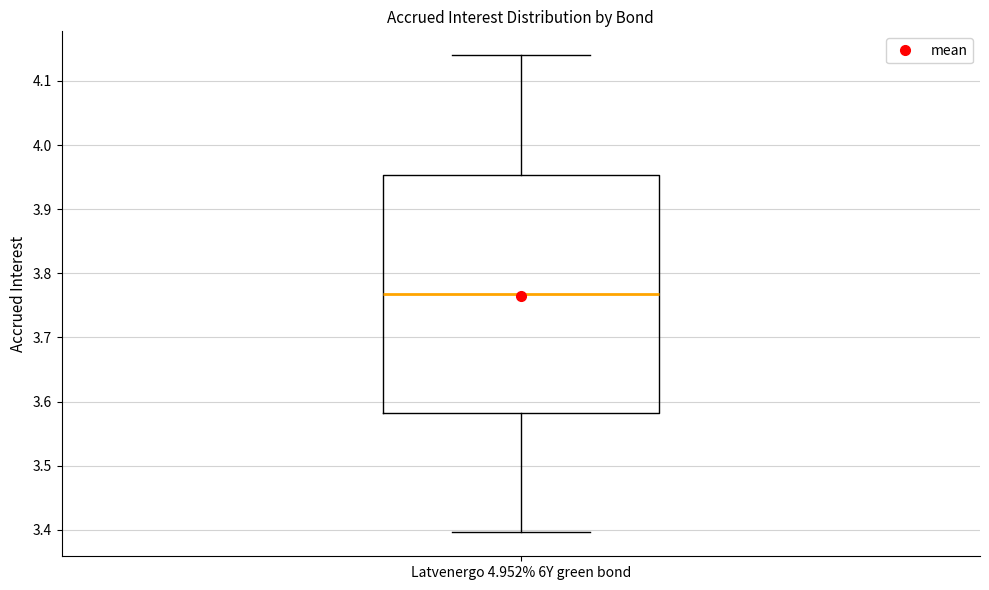

Transcribe this box plot: give where the median line is, the range the box spans, and where the two whiskers end, as read against the y-axis. The values are not printed on the chart, so give them approximately, as read against the axis.

median 3.77, box 3.58 to 3.95, whiskers 3.40 to 4.14